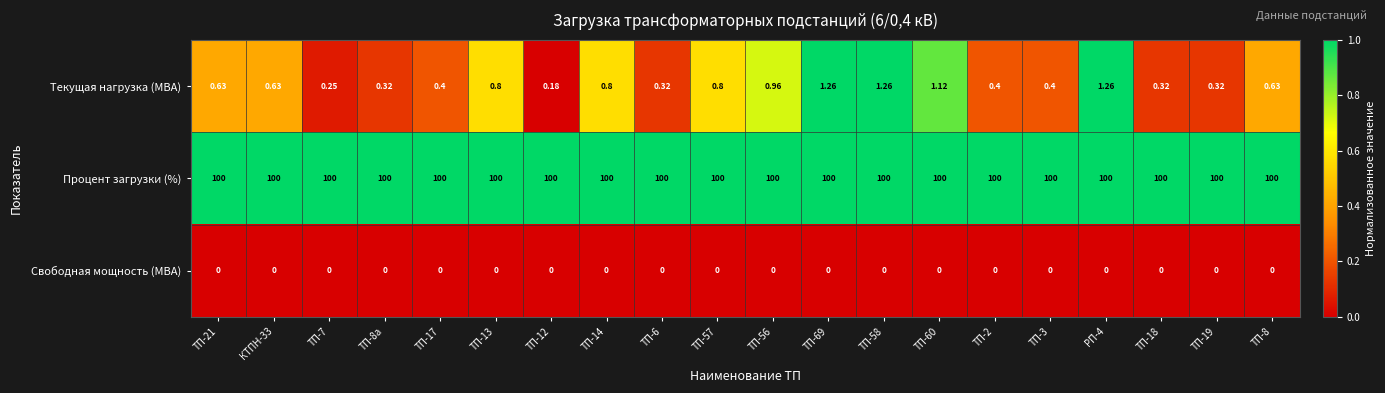

Rank the series at ТП-57 from highest to lowest value.

Процент загрузки (%), Текущая нагрузка (МВА), Свободная мощность (МВА)